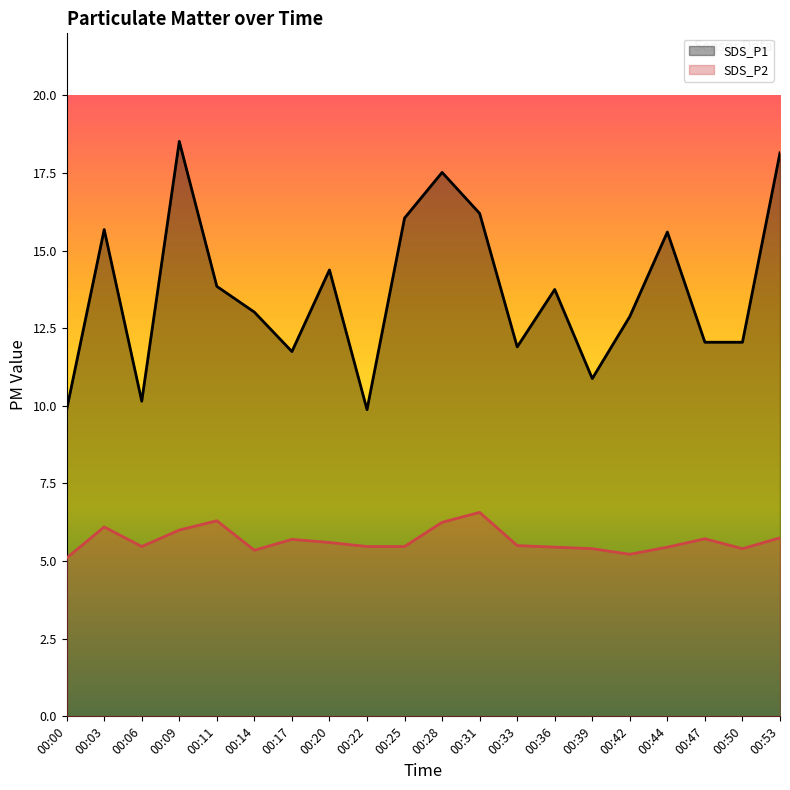

The SDS_P1 series shows 6.2 at 00:22. True or false?

False